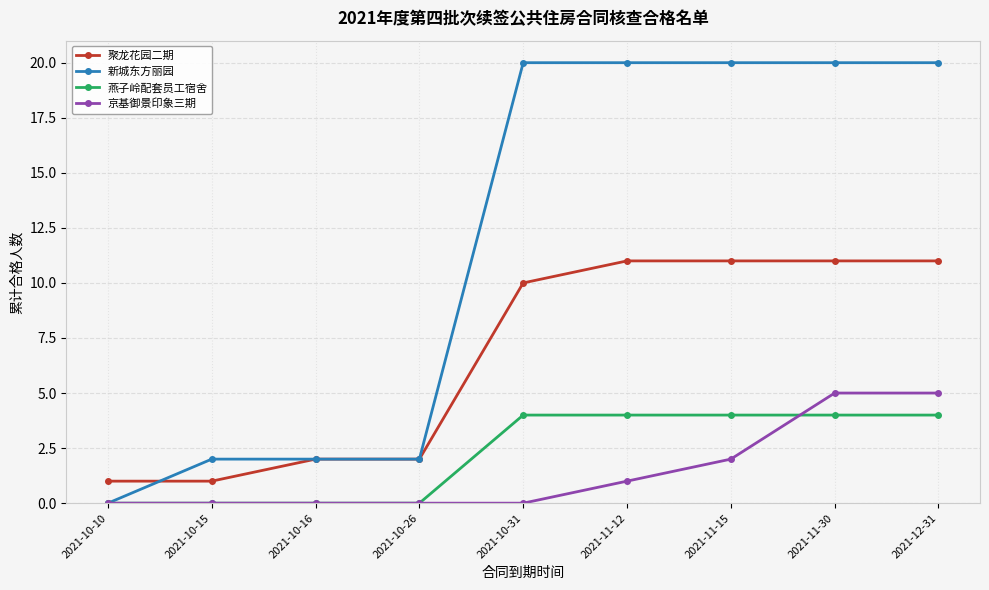

Reading right to left, extract all data points from this chart.

聚龙花园二期: 11	11	11	11	10	2	2	1	1
新城东方丽园: 20	20	20	20	20	2	2	2	0
燕子岭配套员工宿舍: 4	4	4	4	4	0	0	0	0
京基御景印象三期: 5	5	2	1	0	0	0	0	0